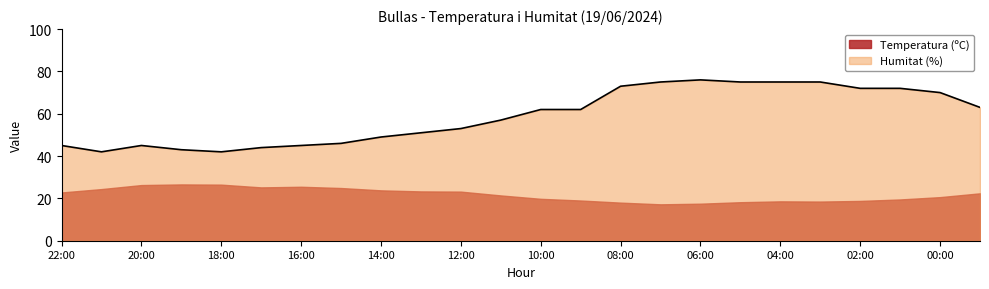

Where is the first local minimum?

21:00